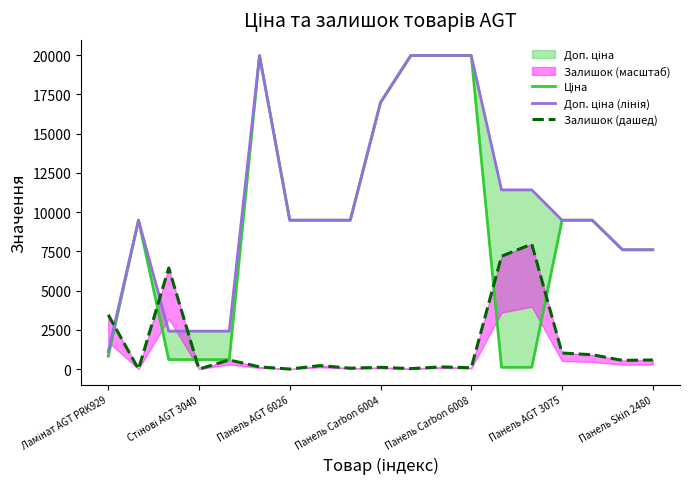

What is the highest value of the Доп. ціна (лінія) series?

19964.2